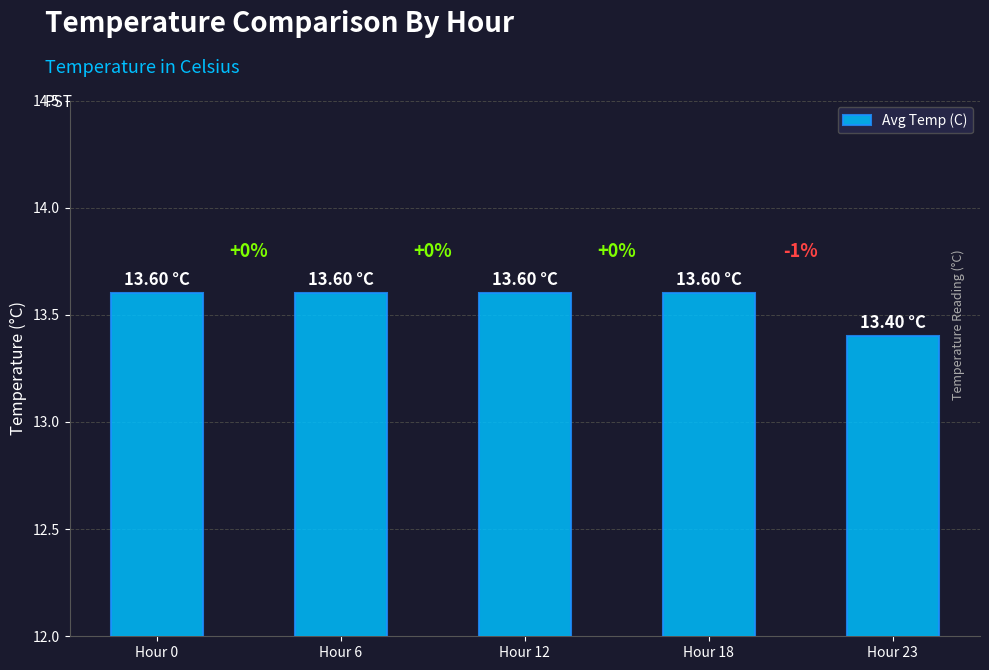

Rank the categories by value from lowest to highest.

Hour 23, Hour 0, Hour 6, Hour 12, Hour 18